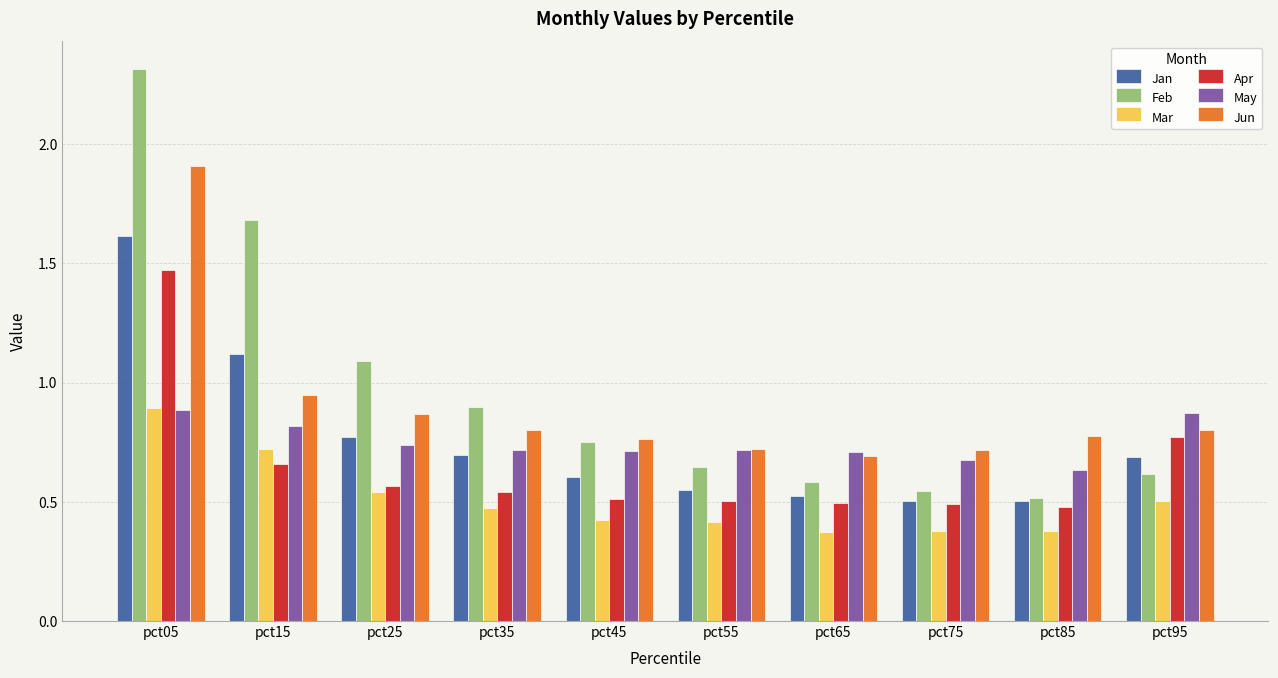

Is it true that Apr equals 0.5 at pct65?

True